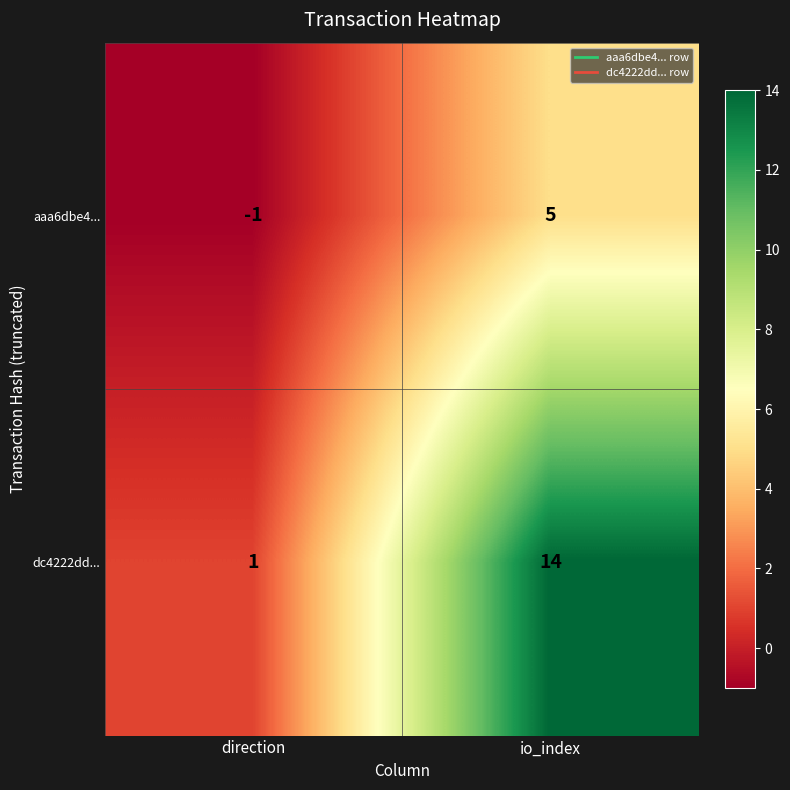

Reading left to right, transcribe all the data shown in this chart.

aaa6dbe4...: direction=-1	io_index=5
dc4222dd...: direction=1	io_index=14